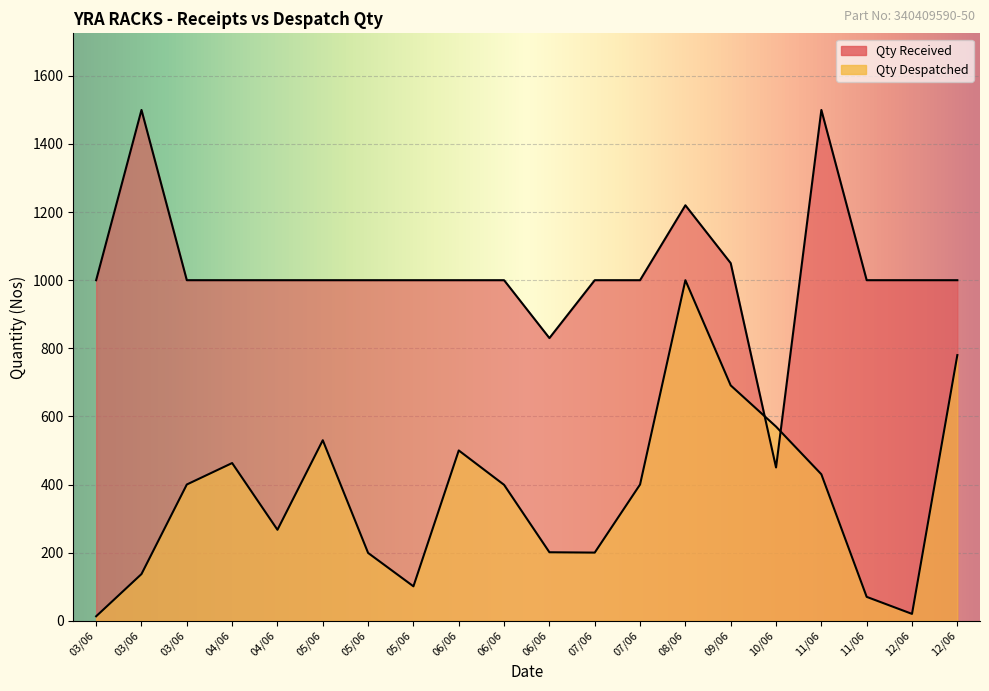

Rank the categories by value from highest to lowest.

08/06, 12/06, 09/06, 10/06, 05/06, 06/06, 04/06, 11/06, 03/06, 07/06, 06/06, 04/06, 06/06, 07/06, 05/06, 03/06, 05/06, 11/06, 12/06, 03/06